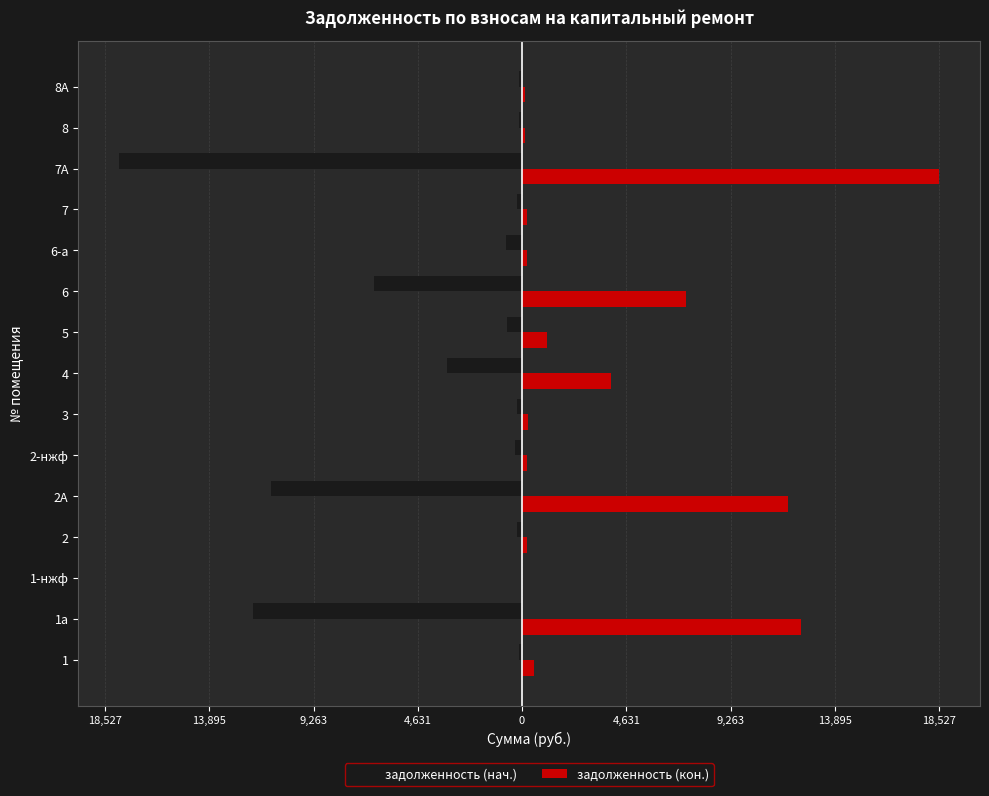

What are all the series names shown in the legend?

задолженность (нач.), задолженность (кон.)